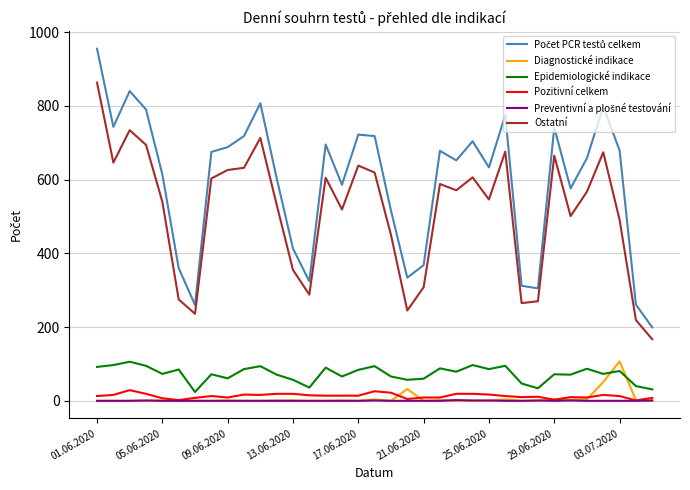

What is the greatest value displayed?

955